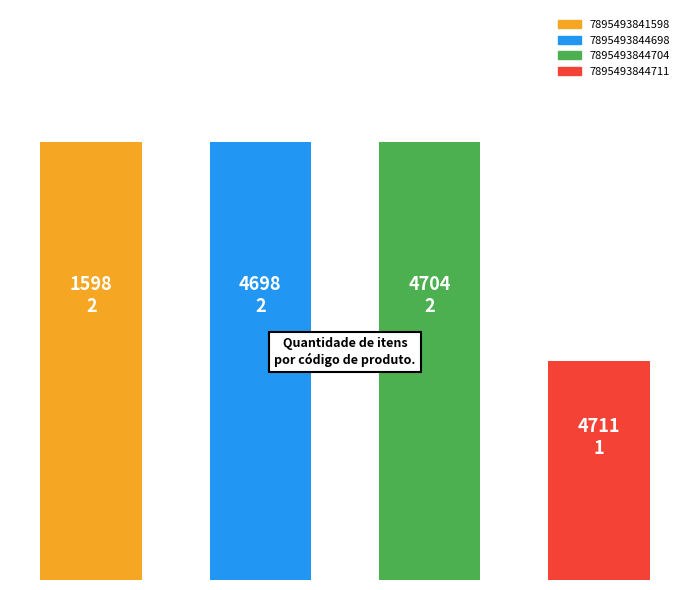

Rank the categories by value from highest to lowest.

0, 1, 2, 3